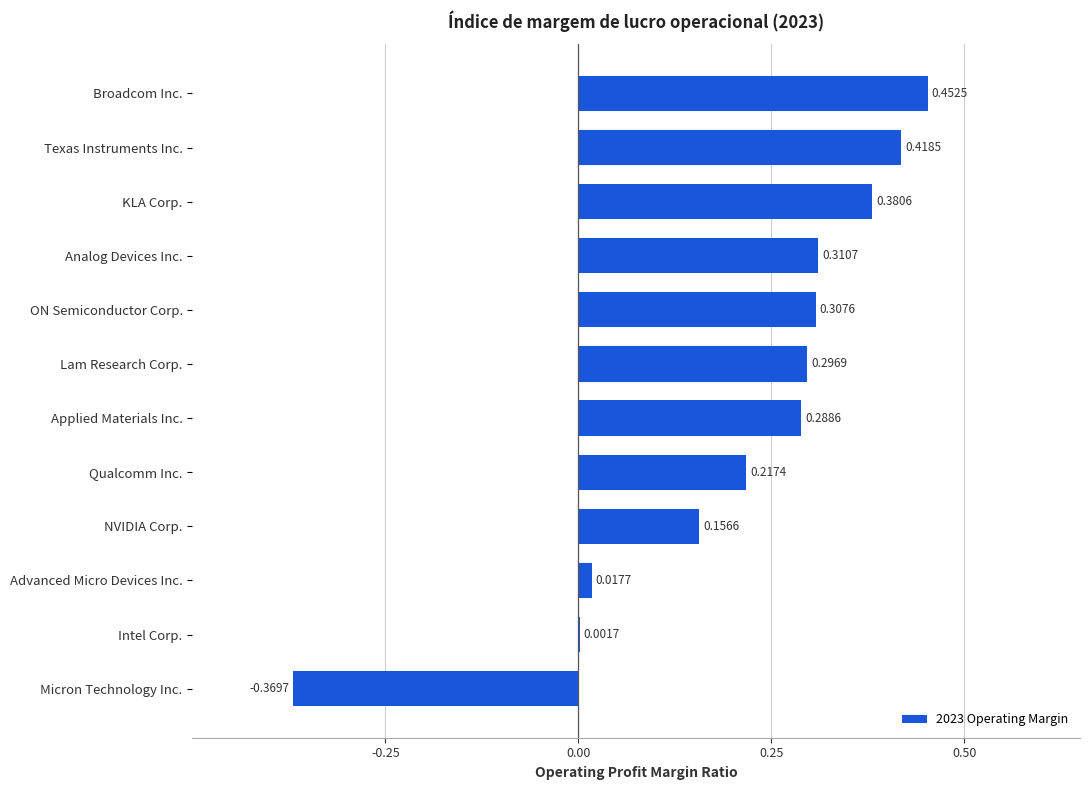

Between Analog Devices Inc. and ON Semiconductor Corp., which is larger?

Analog Devices Inc.